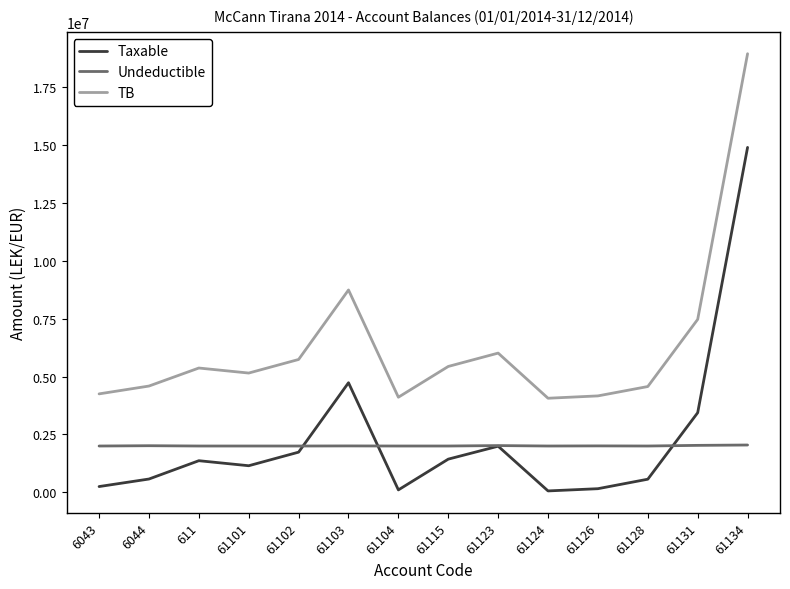

What is the approximate value of Taxable at 61131?

3437988.5